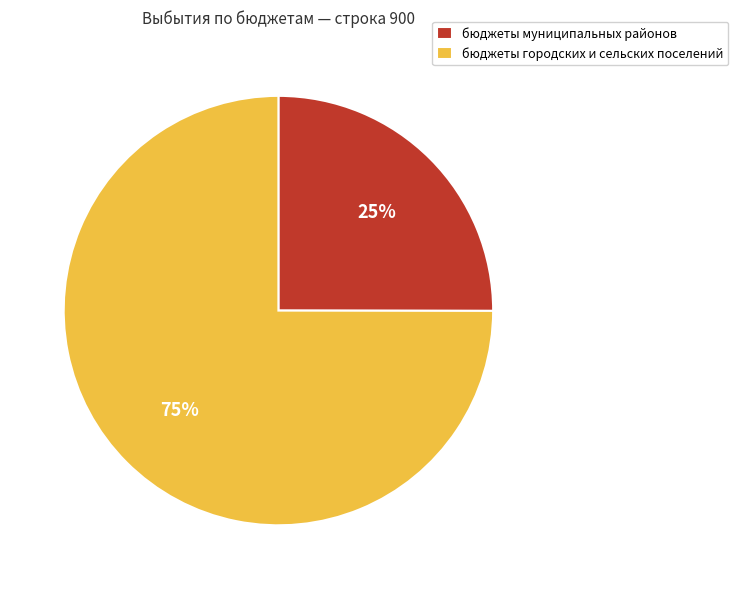

Do бюджеты муниципальных районов and бюджеты городских и сельских поселений together represent more than half of the pie?

Yes